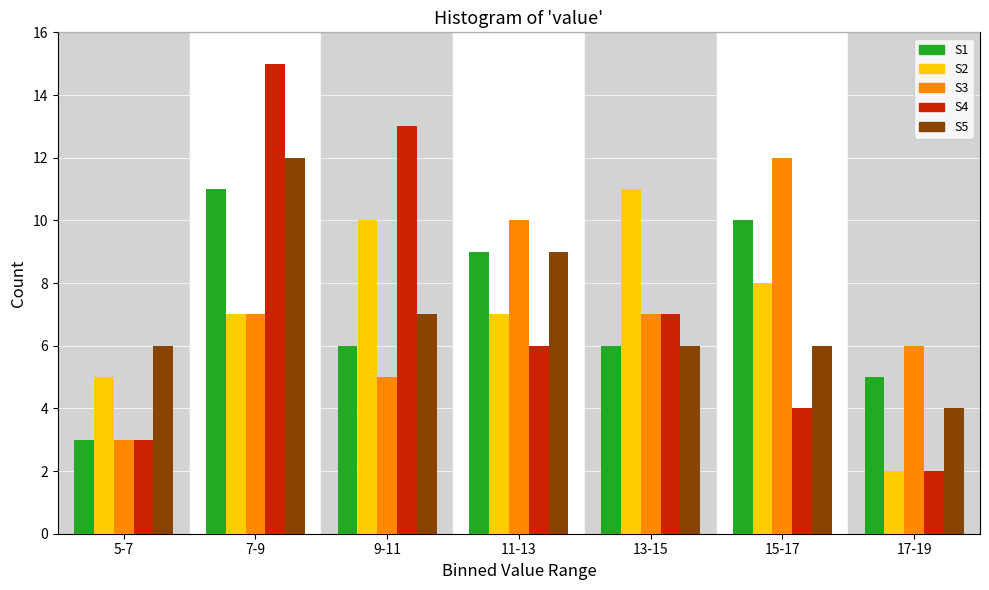

What is the sum of all S1 values?

50